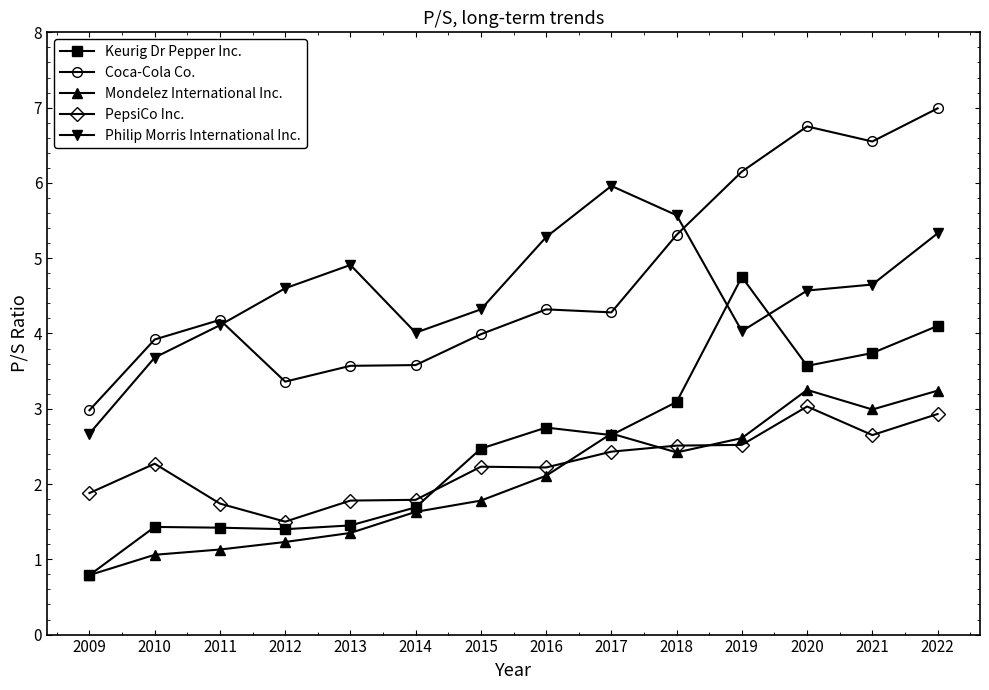

Which category has the lowest value in the Mondelez International Inc. series?

2009